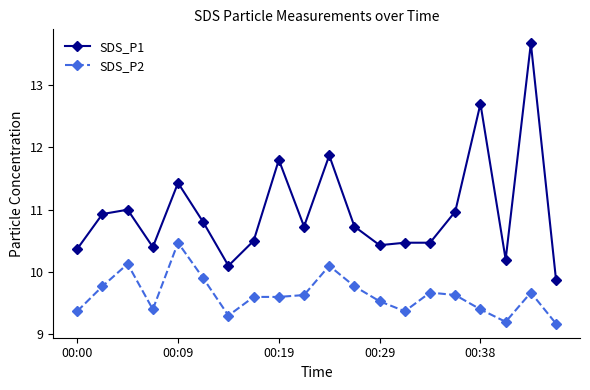

True or false: SDS_P1 and SDS_P2 cross at least once.

False